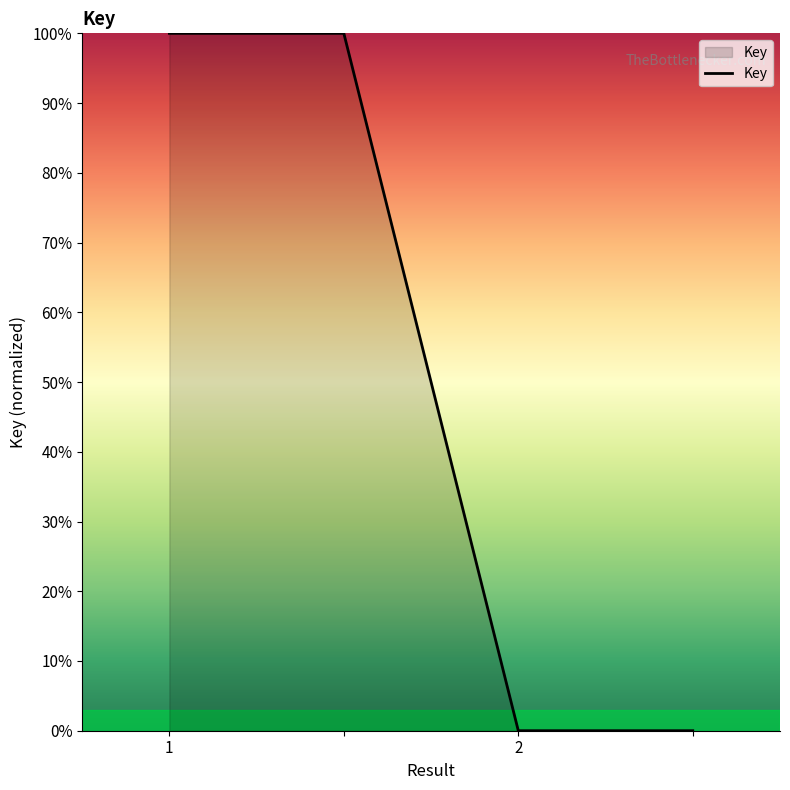

What is the greatest value displayed?

100